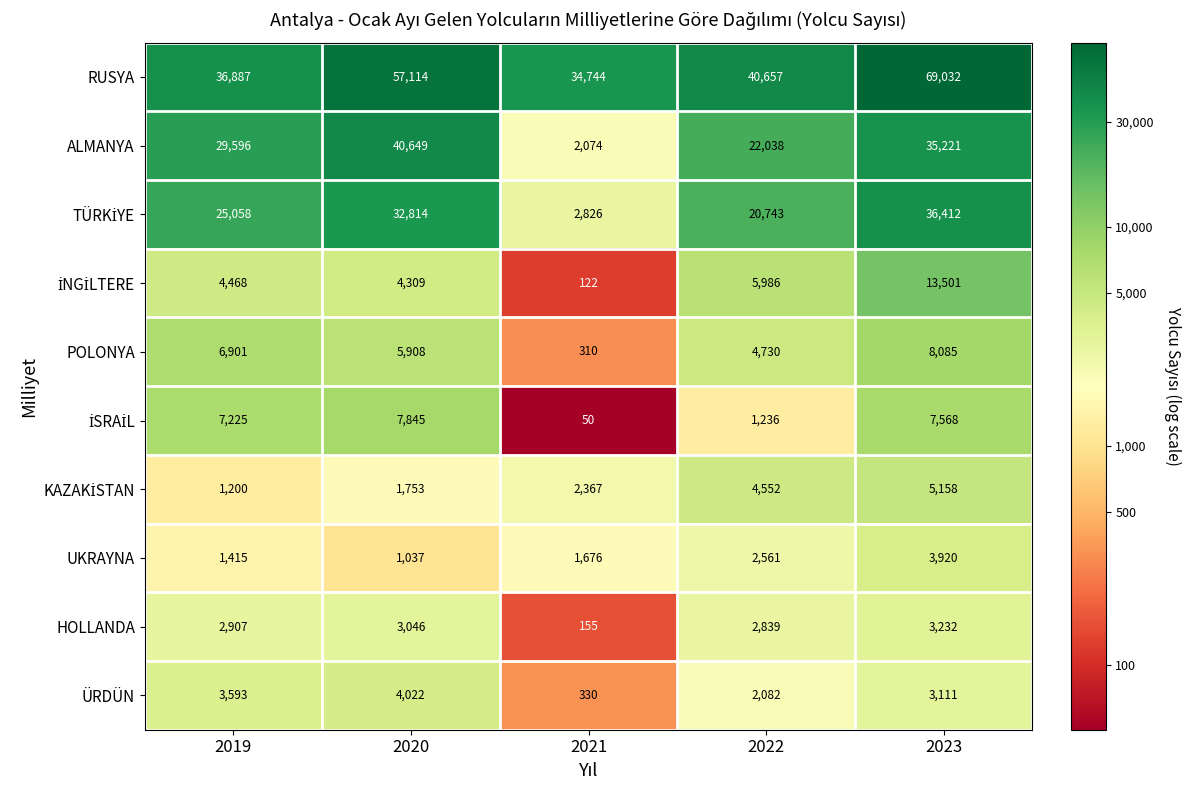

List the labels in order of POLONYA value, smallest first.

2021, 2022, 2020, 2019, 2023